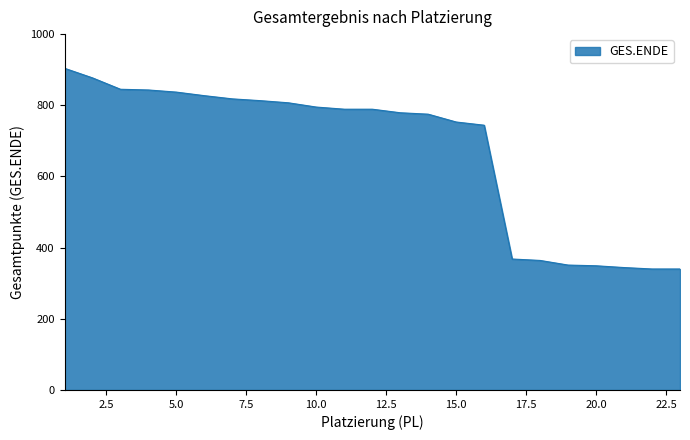

What is the difference between the maximum and minimum values?

564